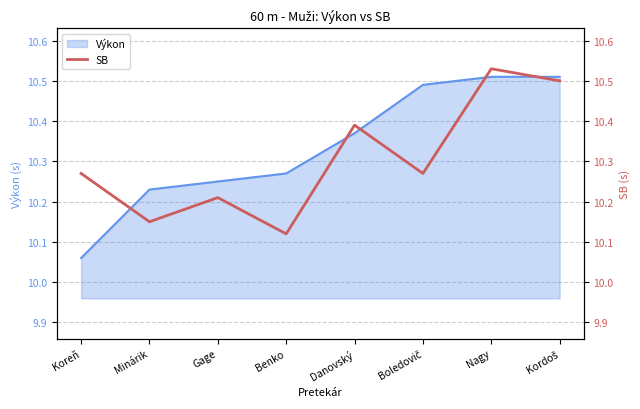

What is the label of the 7th point from the left?

Nagy